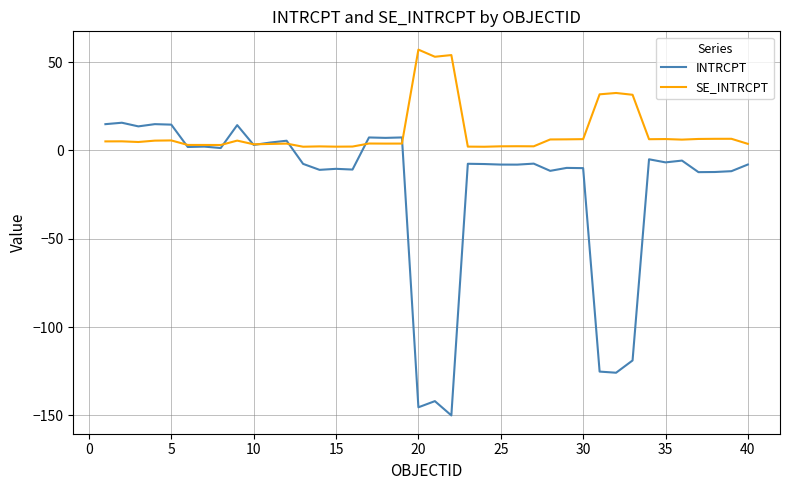

List the series in order of their overall mean, lowest first.

INTRCPT, SE_INTRCPT